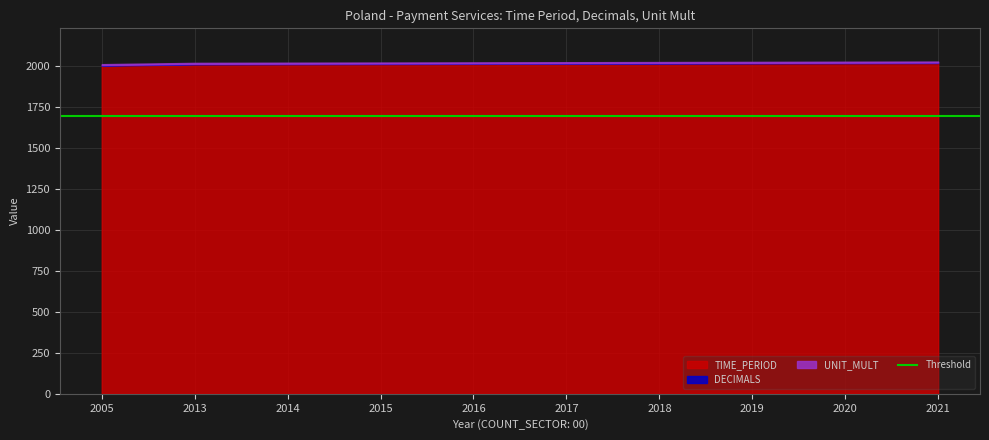

What is the smallest value displayed?

3